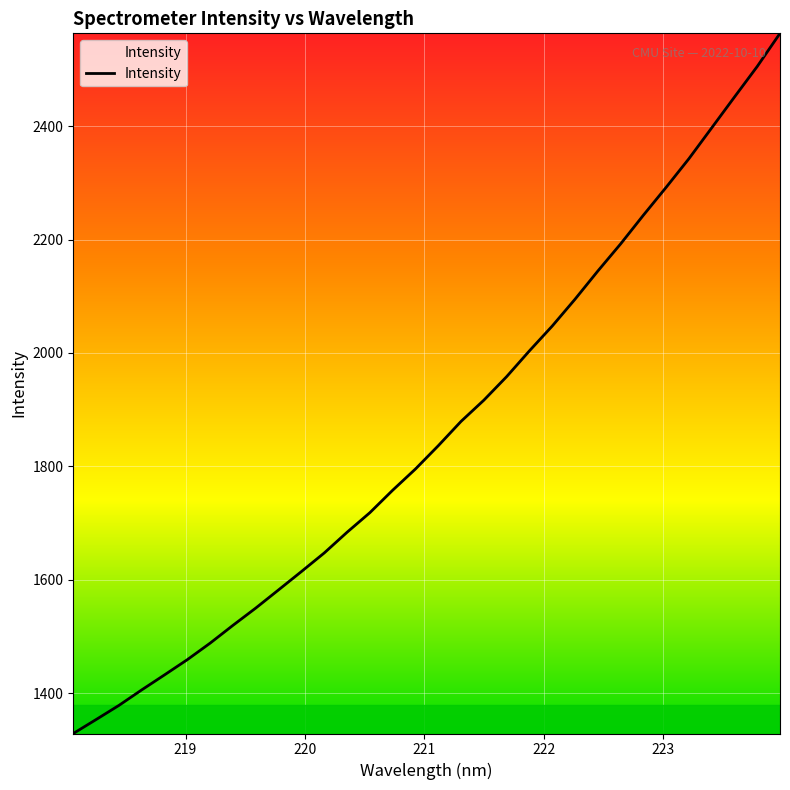

What is the greatest value displayed?

2563.4